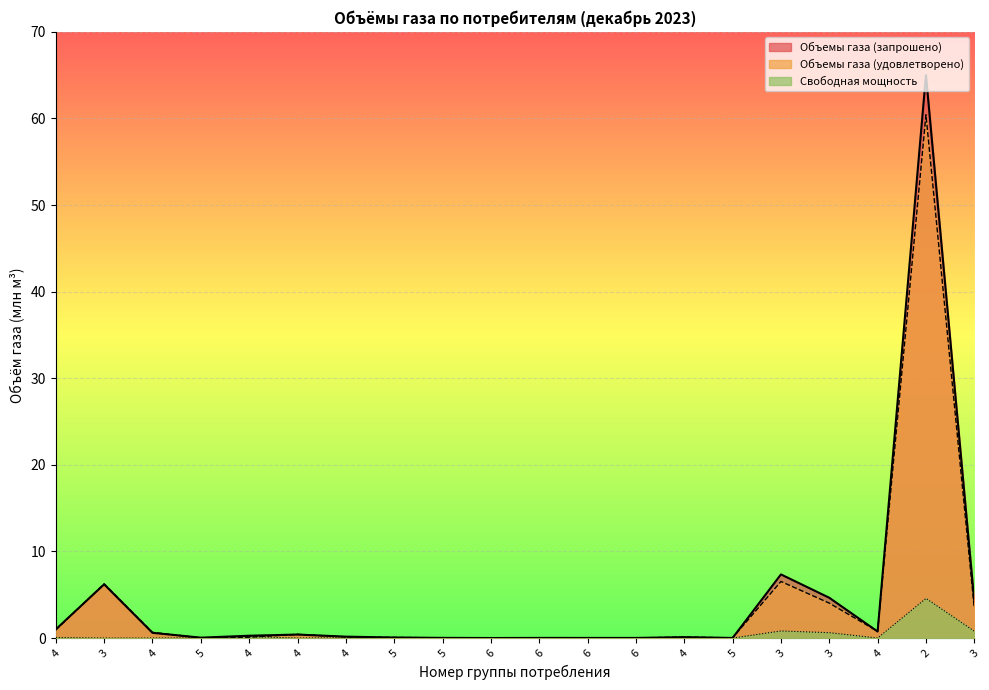

Reading right to left, list all the values displayed in this chart.

Объемы газа (запрошено): 3=4.2	2=65.0	4=0.8	3=4.7	3=7.3	5=0.0	4=0.1	6=0.0	6=0.0	6=0.0	6=0.0	5=0.0	5=0.1	4=0.2	4=0.4	4=0.3	5=0.0	4=0.6	3=6.2	4=1.0
Объемы газа (удовлетворено): 3=3.4	2=60.4	4=0.8	3=4.0	3=6.5	5=0.0	4=0.1	6=0.0	6=0.0	6=0.0	6=0.0	5=0.0	5=0.1	4=0.1	4=0.4	4=0.1	5=0.0	4=0.7	3=6.3	4=0.9
Свободная мощность: 3=0.8	2=4.6	4=0.0	3=0.6	3=0.8	5=0.0	4=0.0	6=0.0	6=0.0	6=0.0	6=0.0	5=0.0	5=0.0	4=0.0	4=0.0	4=0.2	5=0.0	4=0.0	3=0.0	4=0.1